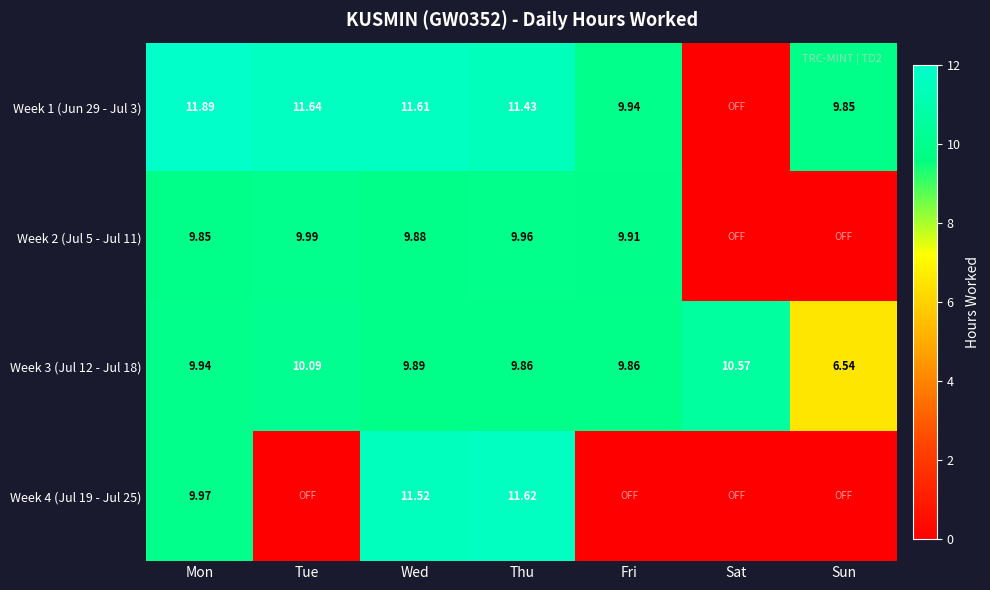

Is the value of Week 3 (Jul 12 - Jul 18) at Tue greater than the value of Week 2 (Jul 5 - Jul 11) at Fri?

Yes